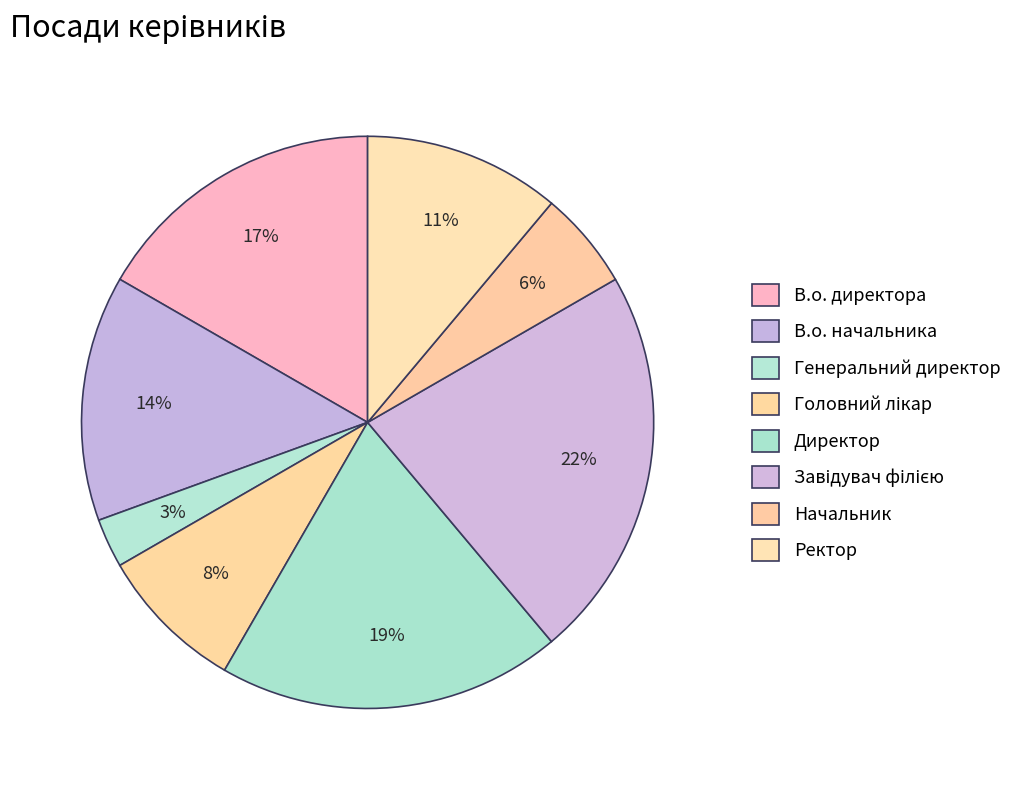

To the nearest percent, what is the difference between the largest and smallest slice percentages?

19%